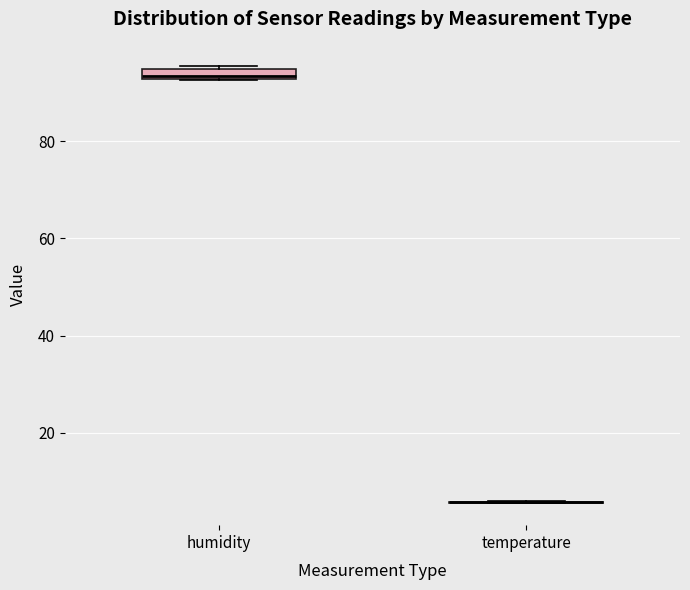

Where is the upper edge of the box for humidity on the y-axis? The values are not printed on the chart, so give them approximately, as read against the axis.

94